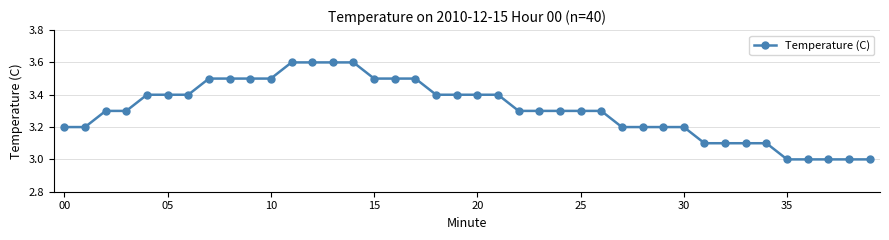

Reading left to right, what are all the values shown in this chart?

3.2	3.2	3.3	3.3	3.4	3.4	3.4	3.5	3.5	3.5	3.5	3.6	3.6	3.6	3.6	3.5	3.5	3.5	3.4	3.4	3.4	3.4	3.3	3.3	3.3	3.3	3.3	3.2	3.2	3.2	3.2	3.1	3.1	3.1	3.1	3.0	3.0	3.0	3.0	3.0